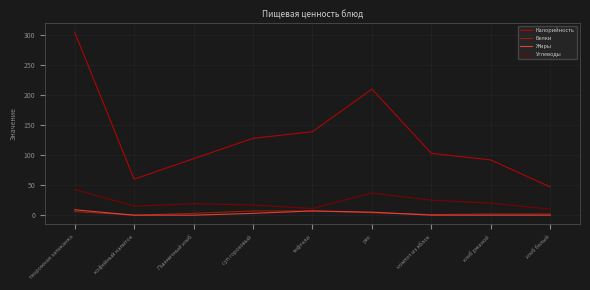

What is the sum of all Белки values?

32